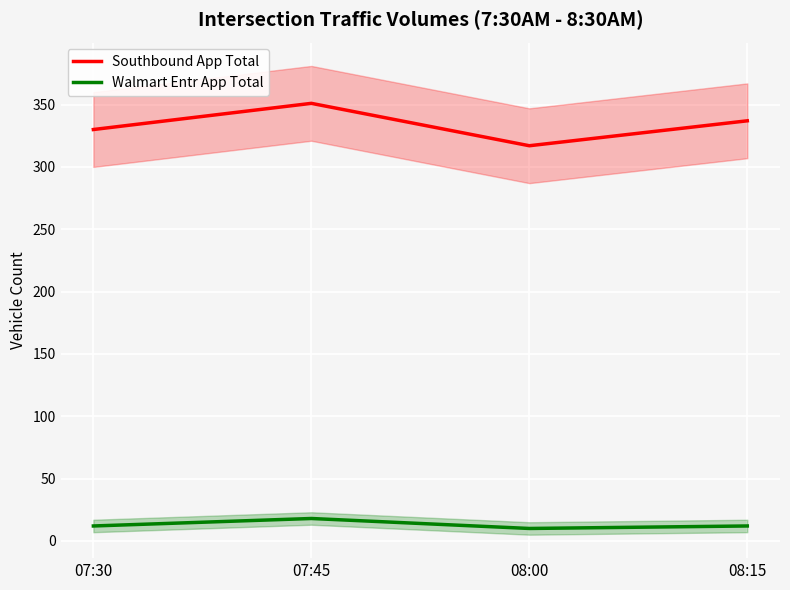

Between 07:45 and 07:30, which is larger?

07:45